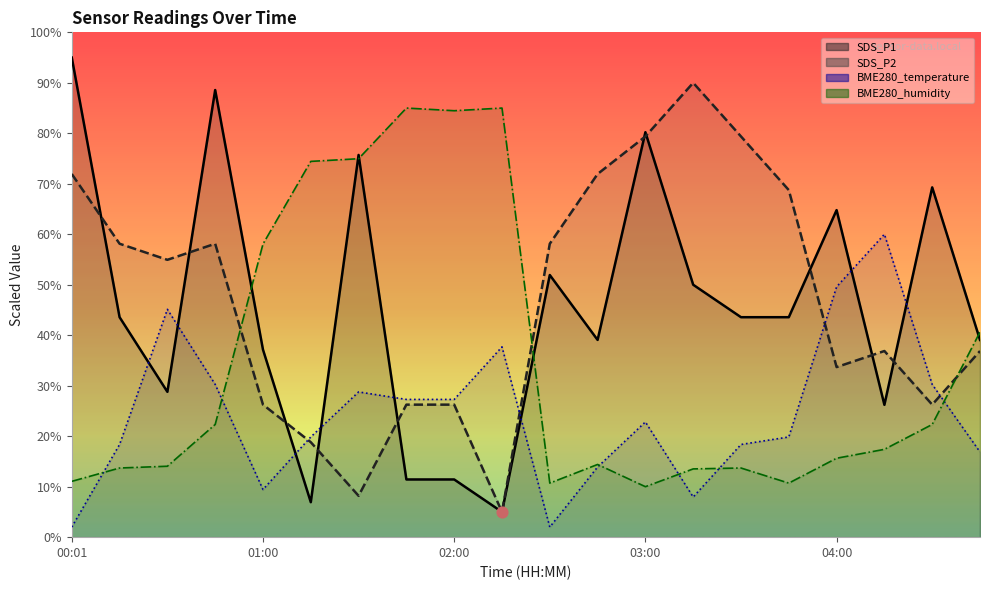

At how many categories does at least one series exceed 4?

20